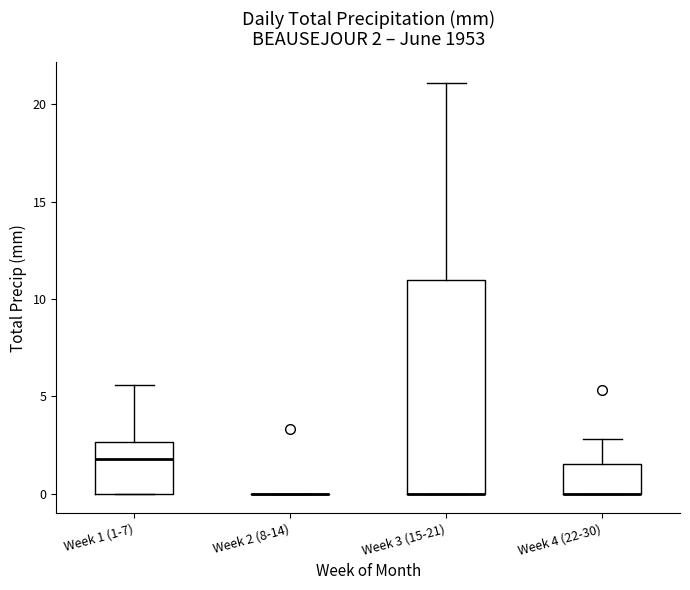

Comparing the boxes themselves (not the whiskers), which one is the tallest?

Week 3 (15-21)